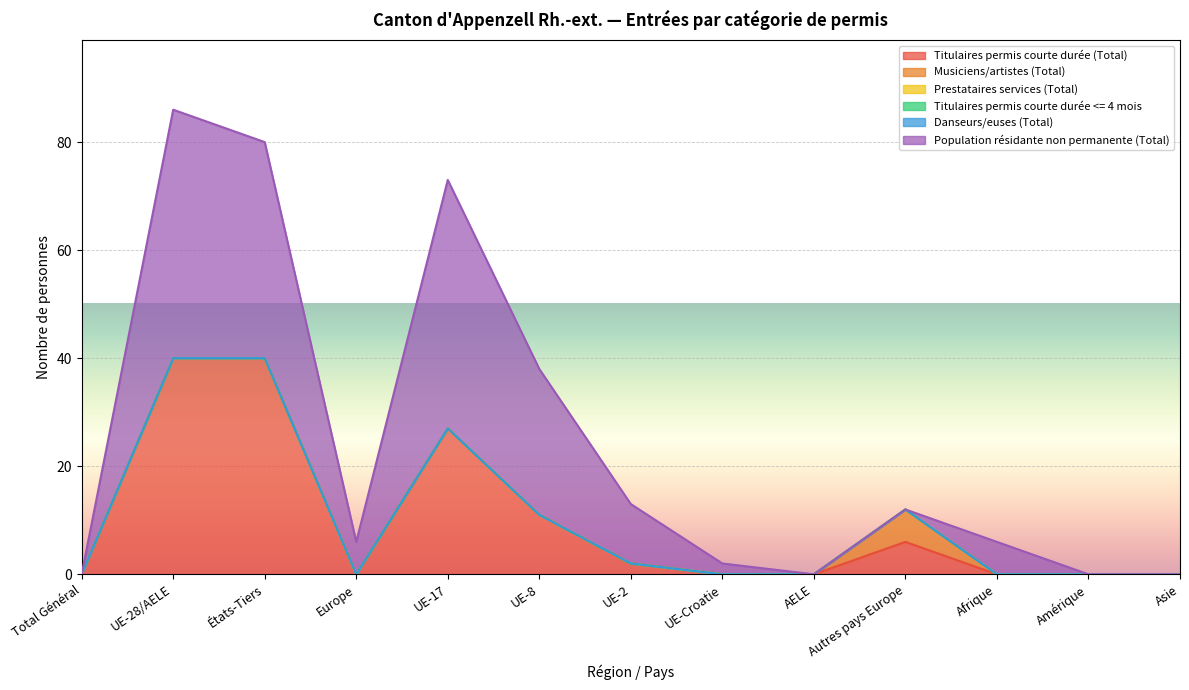

At which category does the chart reach its peak across all series?

UE-28/AELE